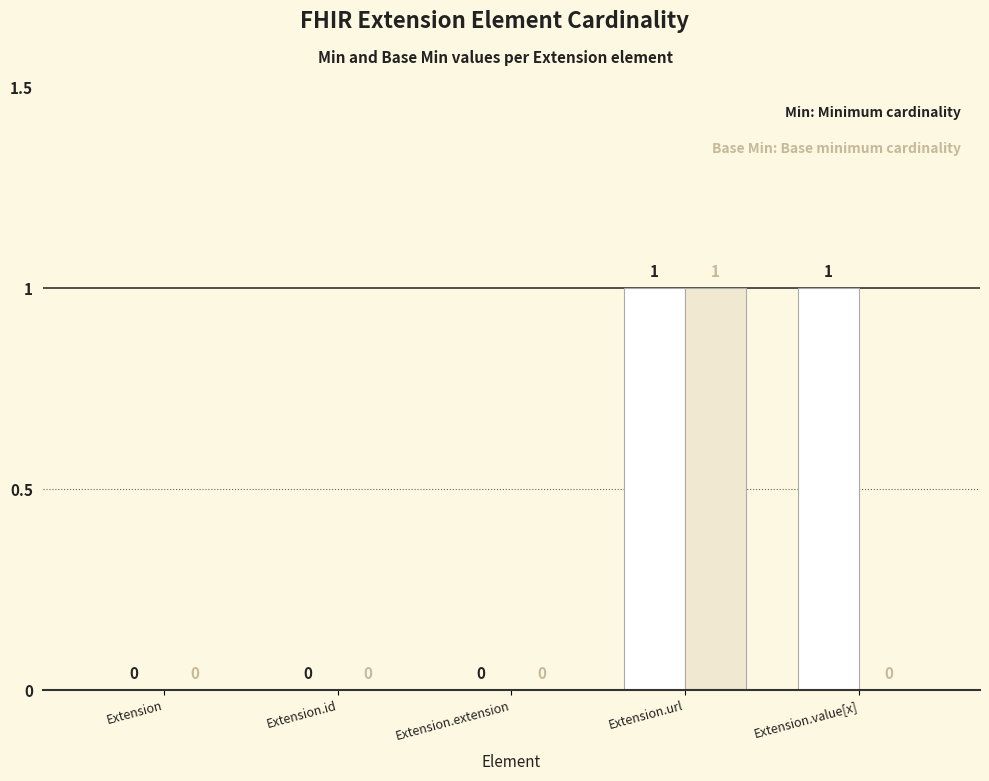

Does the chart contain stacked bars?

No